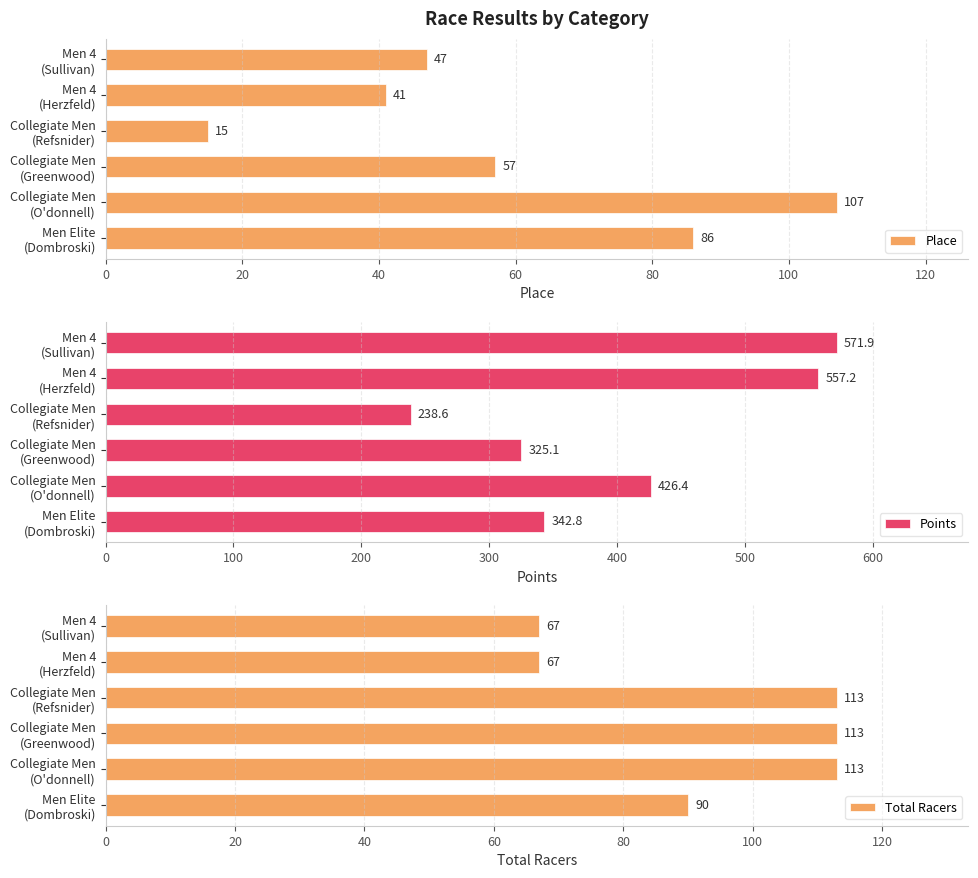

How many data points in Points are above 426?

3